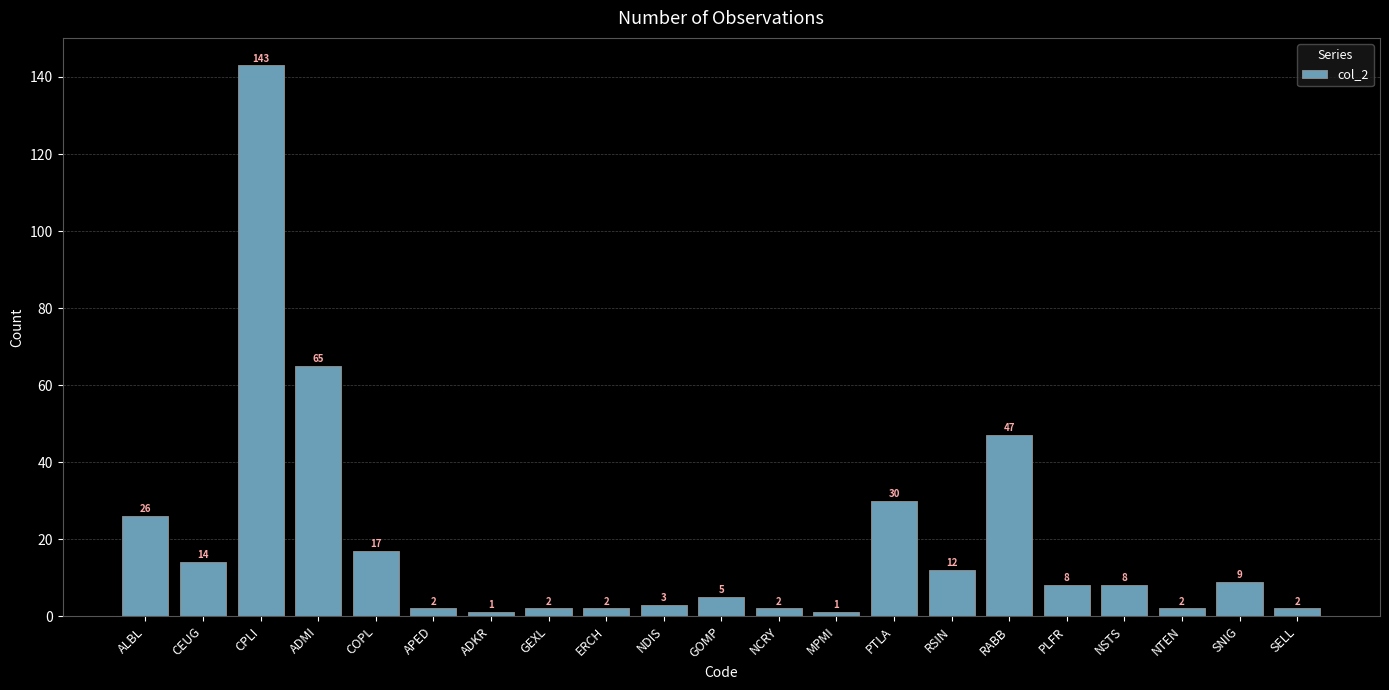

What is the label of the 16th bar from the left?

RABB